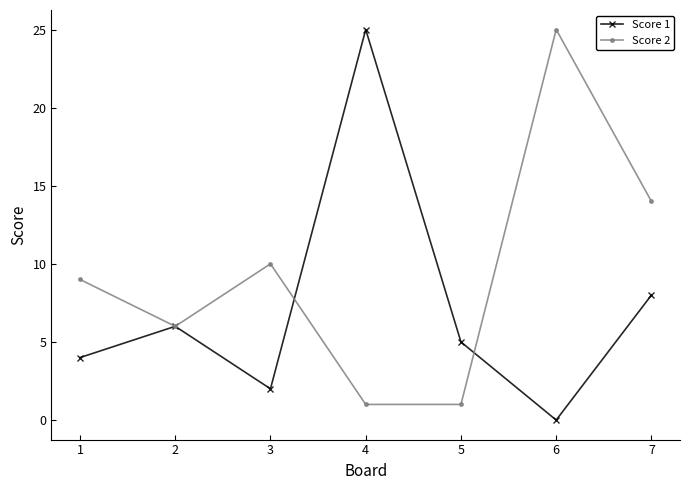

How many lines are shown in the chart?

2